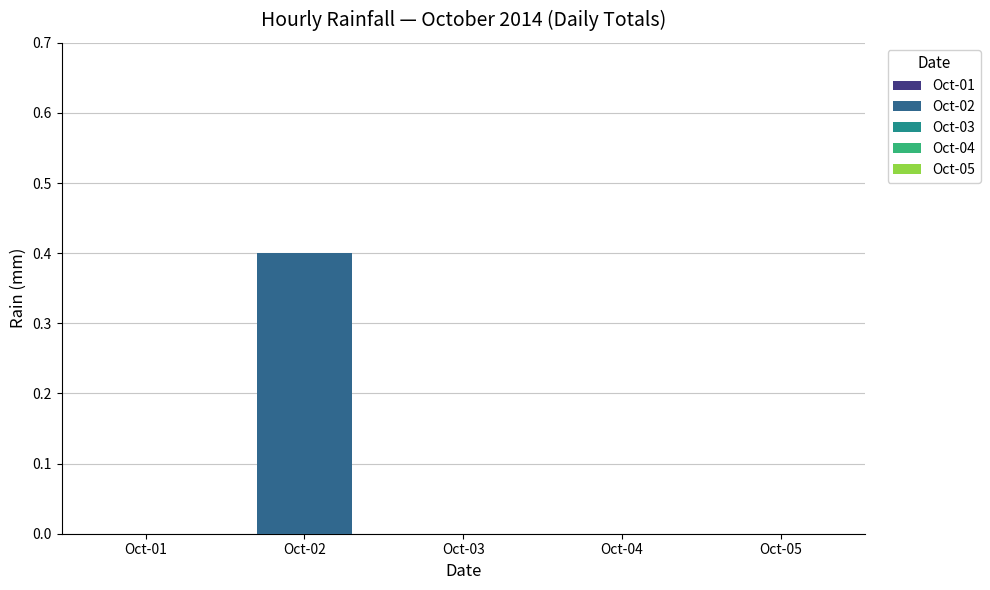

Which category has the highest value across all series?

Oct-02